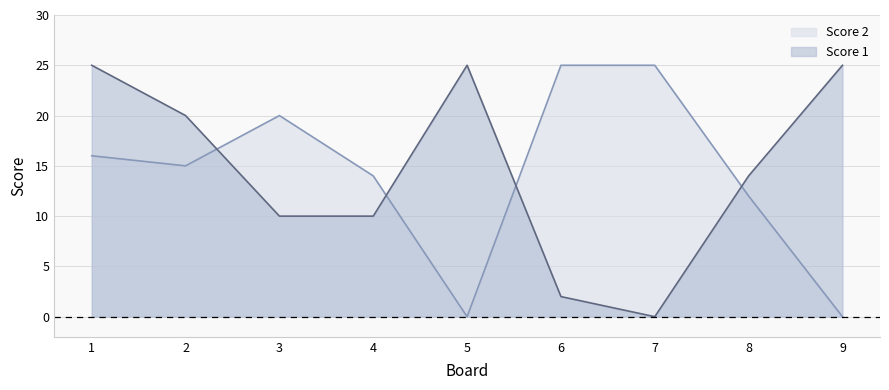

At which category does Score 1 reach its first local valley?

7